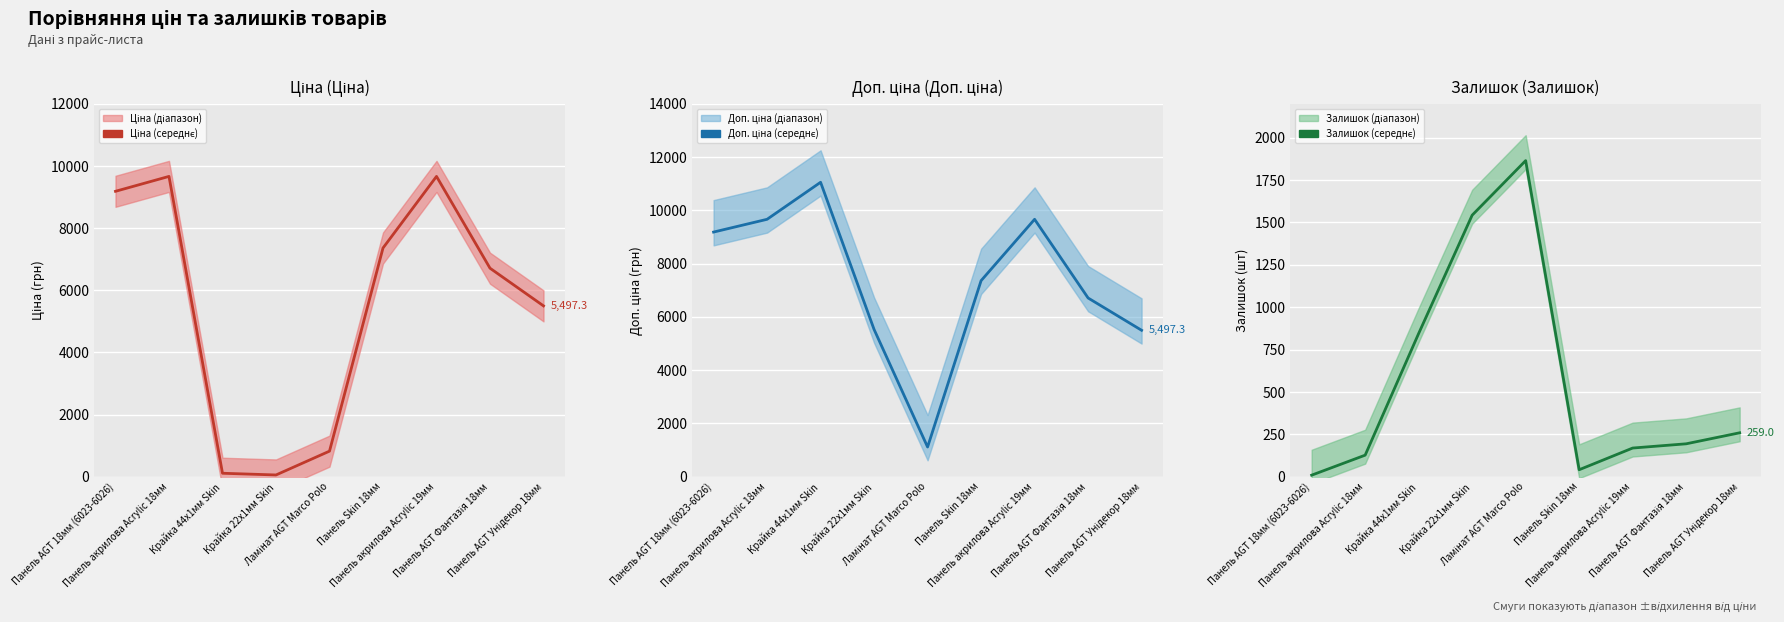

Count the number of categories in the chart.

9